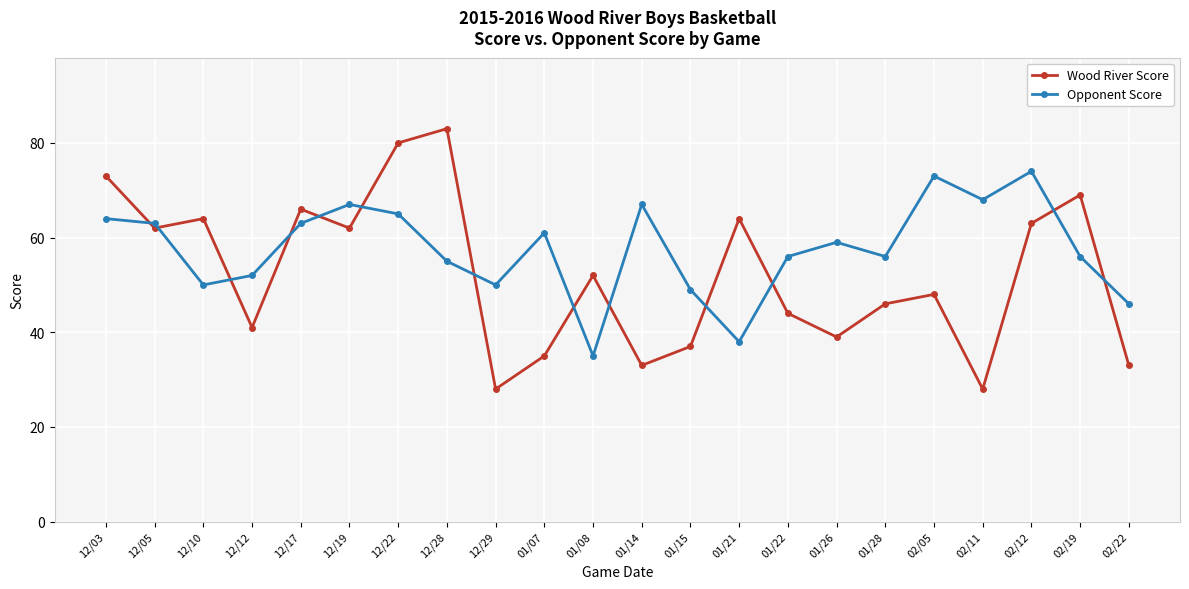

What are all the series names shown in the legend?

Wood River Score, Opponent Score